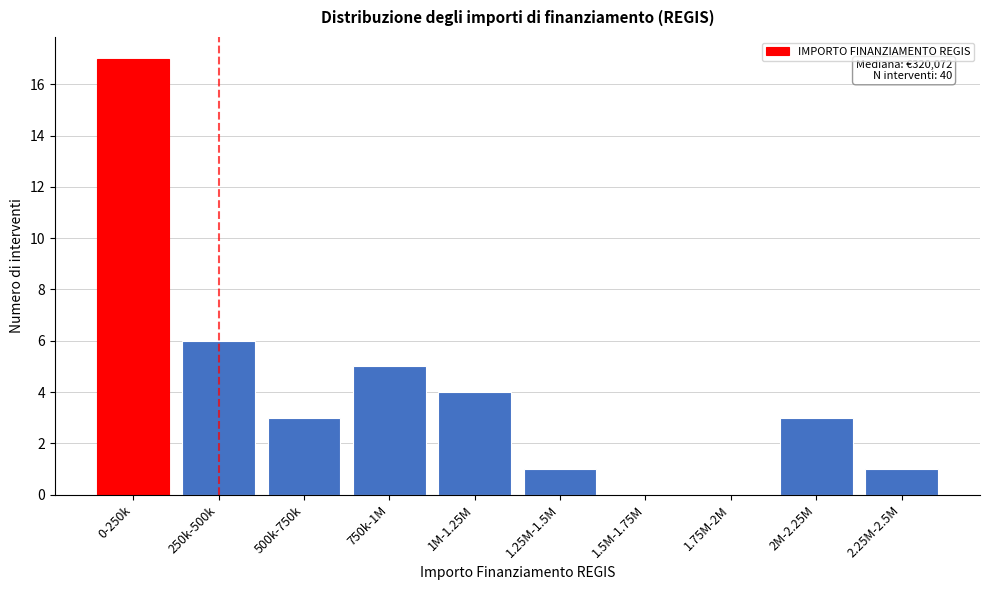

Reading right to left, list all the values displayed in this chart.

2.25M-2.5M=1	2M-2.25M=3	1.75M-2M=0	1.5M-1.75M=0	1.25M-1.5M=1	1M-1.25M=4	750k-1M=5	500k-750k=3	250k-500k=6	0-250k=17